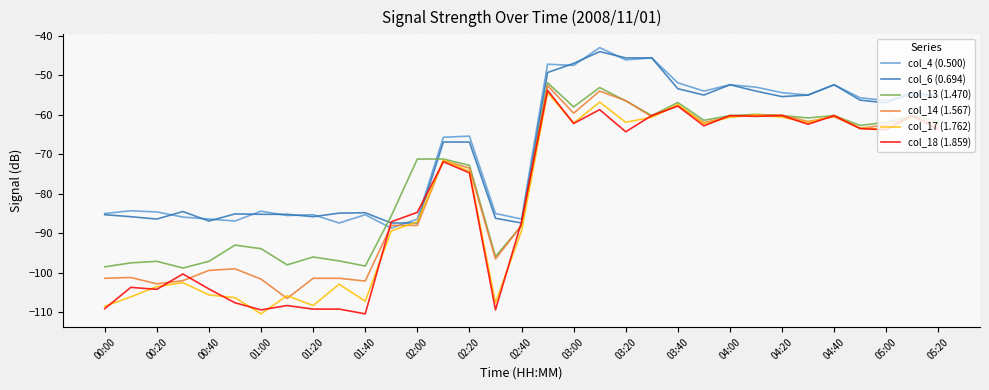

What are all the series names shown in the legend?

col_4 (0.500), col_6 (0.694), col_13 (1.470), col_14 (1.567), col_17 (1.762), col_18 (1.859)